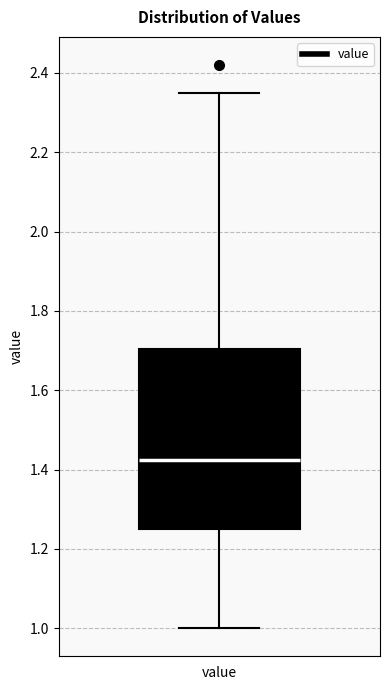

Transcribe this box plot: give where the median line is, the range the box spans, and where the two whiskers end, as read against the y-axis. The values are not printed on the chart, so give them approximately, as read against the axis.

median 1.42, box 1.26 to 1.70, whiskers 1.00 to 2.36